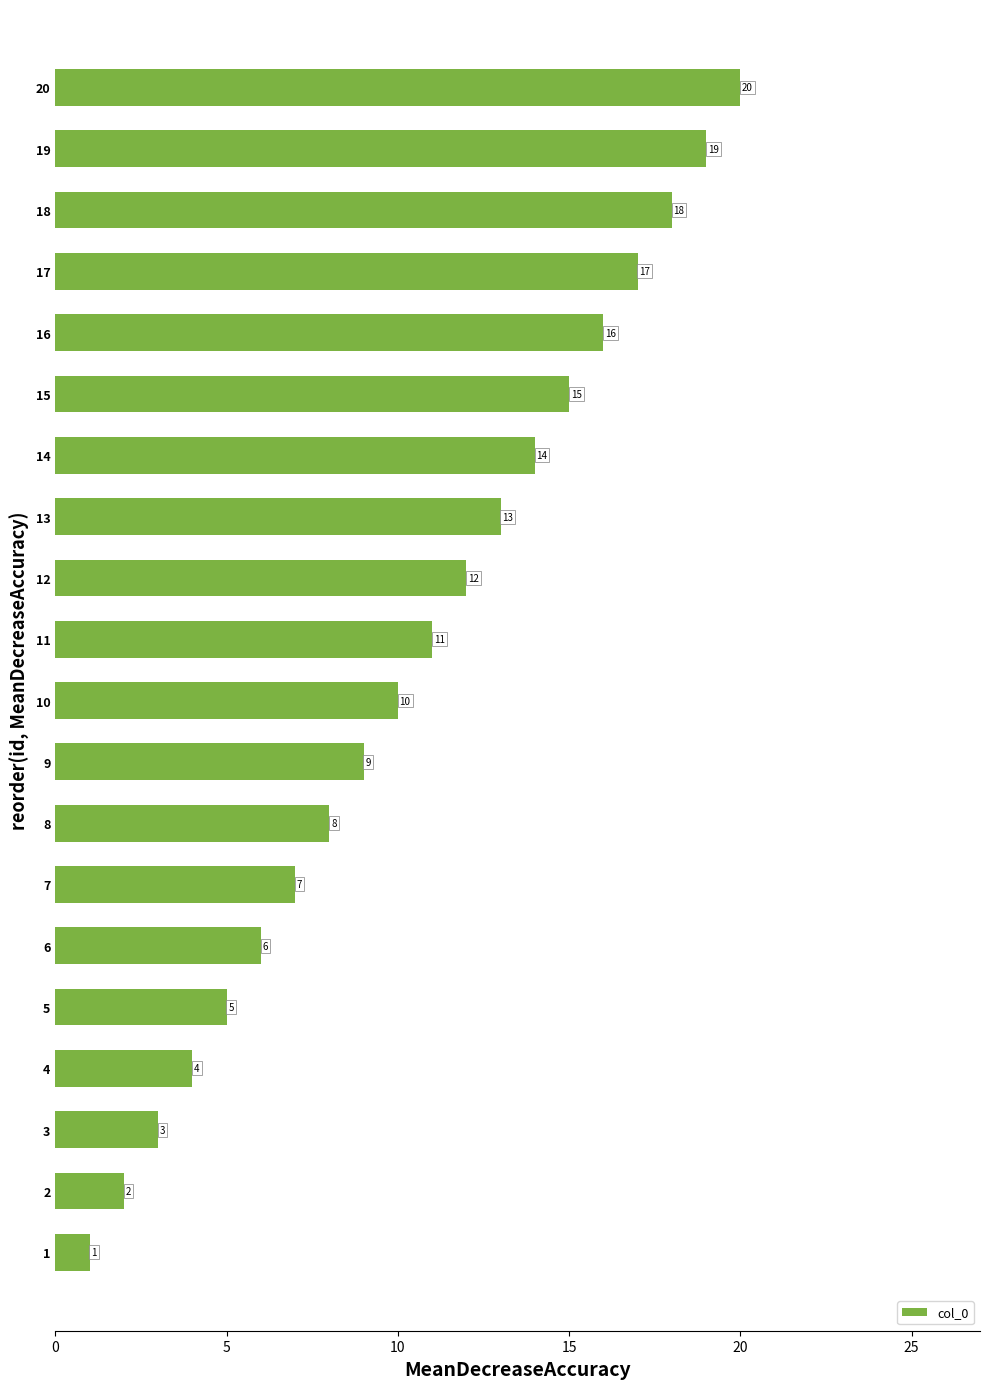

Which has a higher value, 18 or 11?

18